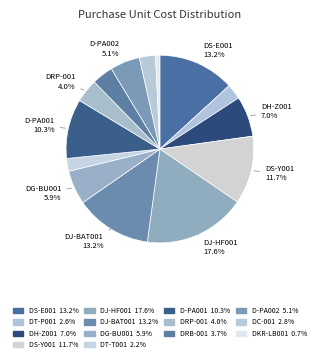

To the nearest percent, what portion does DG-BU001 represent?

6%